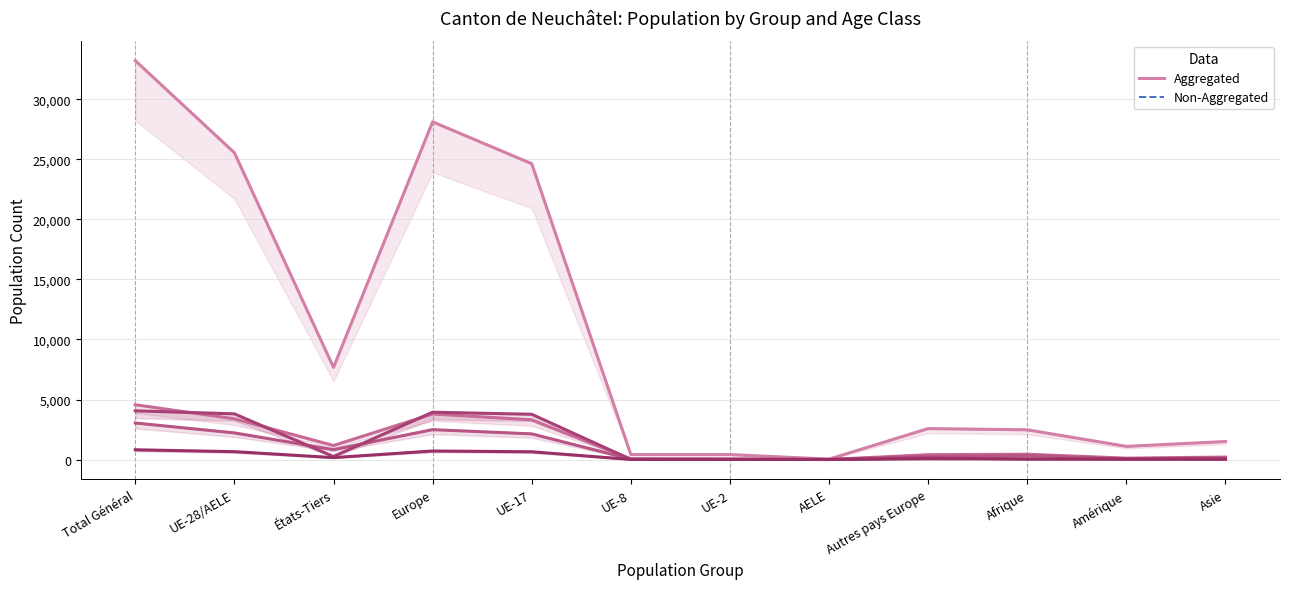

How many interior local valleys does the Total 0-5 ans series have?

4